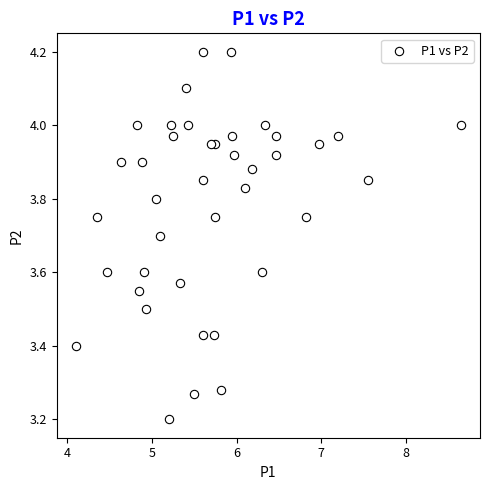

What Y value in the scatter plot is closest to 3?

3.2